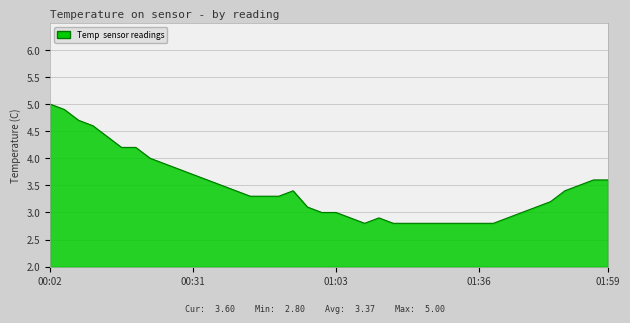

What is the sum of all values?

137.6